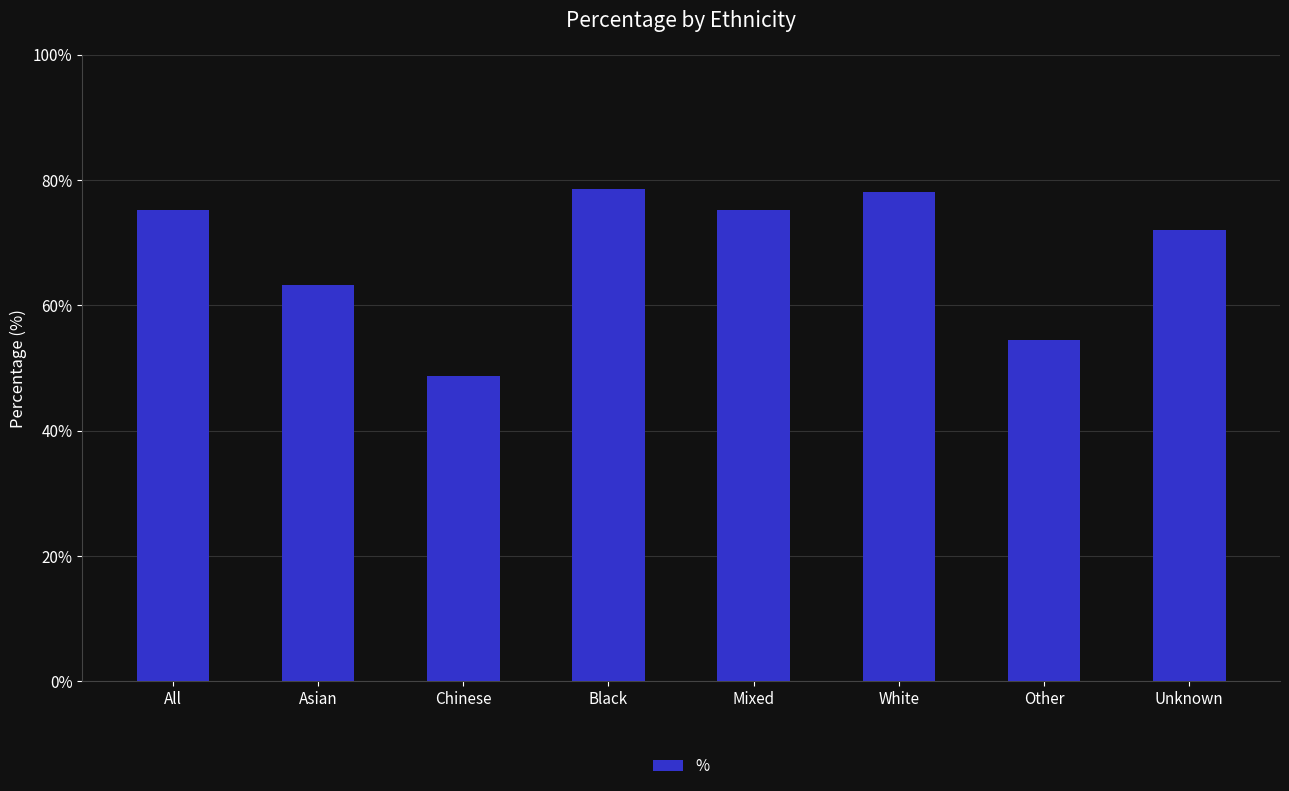

What is the sum of all values?

545.7